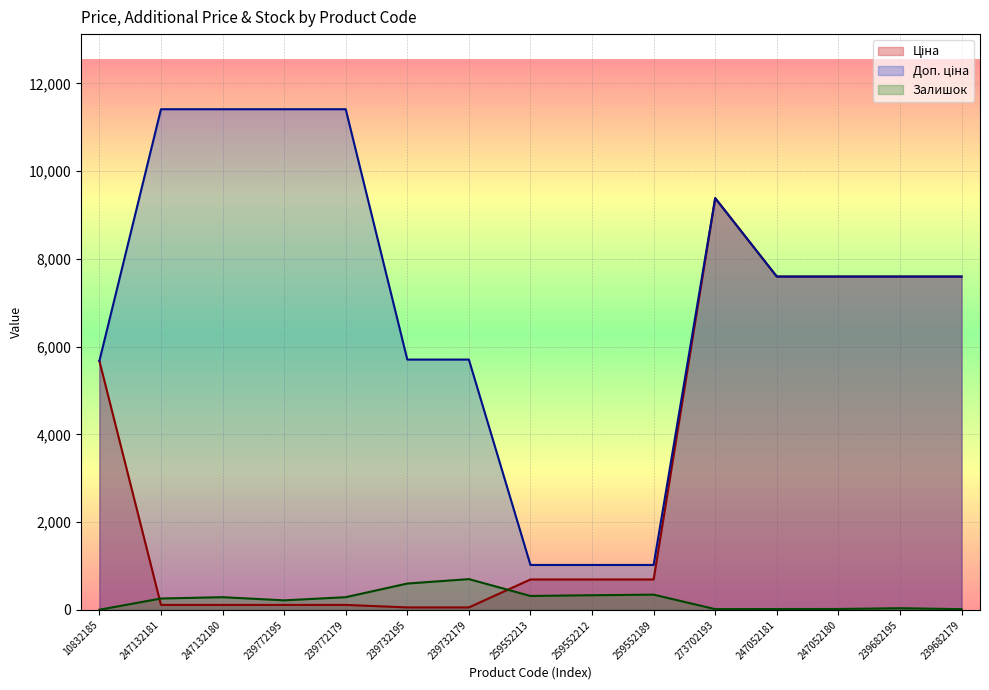

What is the sum of the Доп. ціна values at 239732179 and 239732195?

11410.0